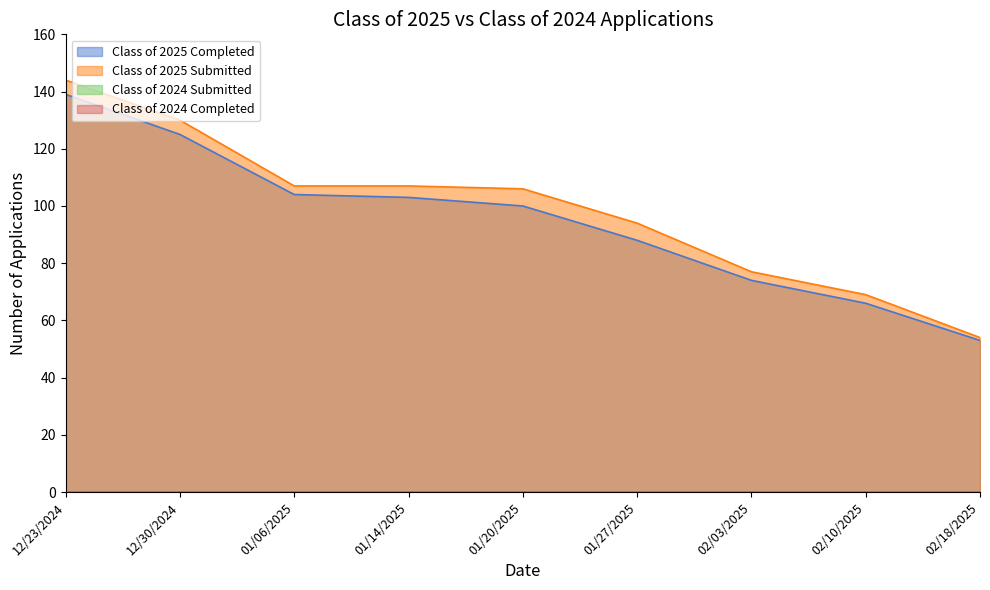

What is the difference between the second highest and minimum values in the Class of 2025 Completed series?

72